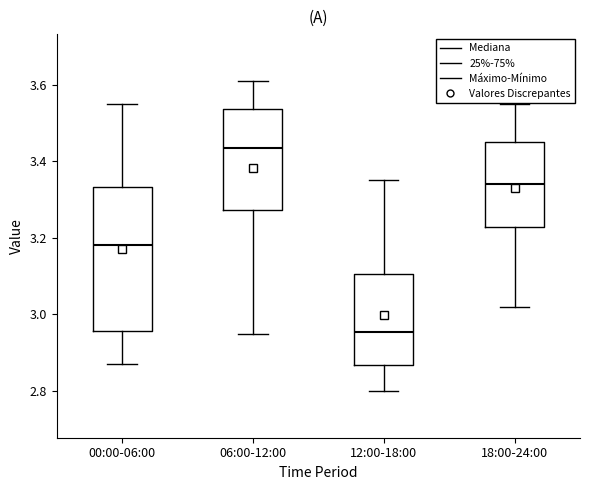

Which box has the lowest median line?

12:00-18:00